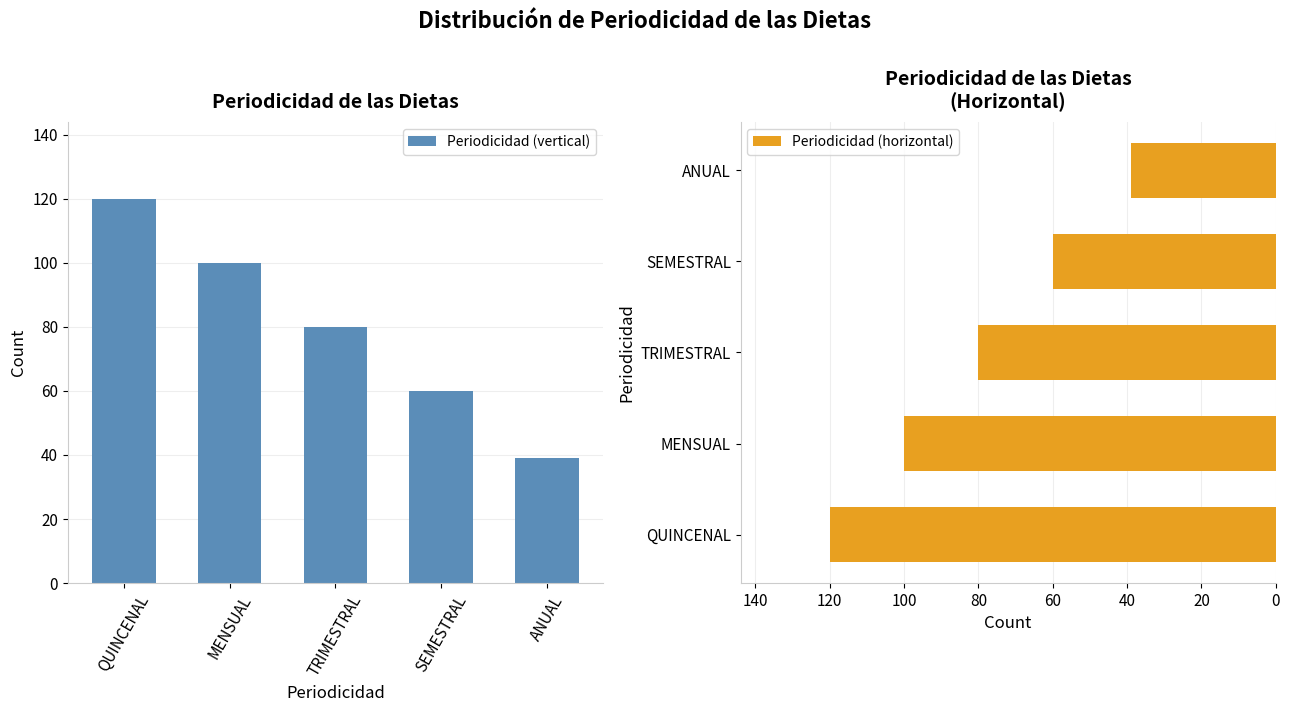

What position from the left is QUINCENAL?

1